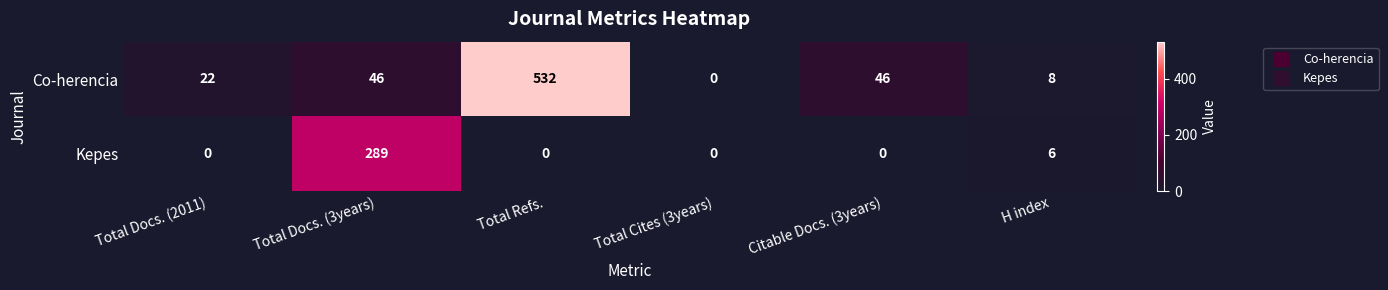

Which series has the largest total across all categories?

Co-herencia